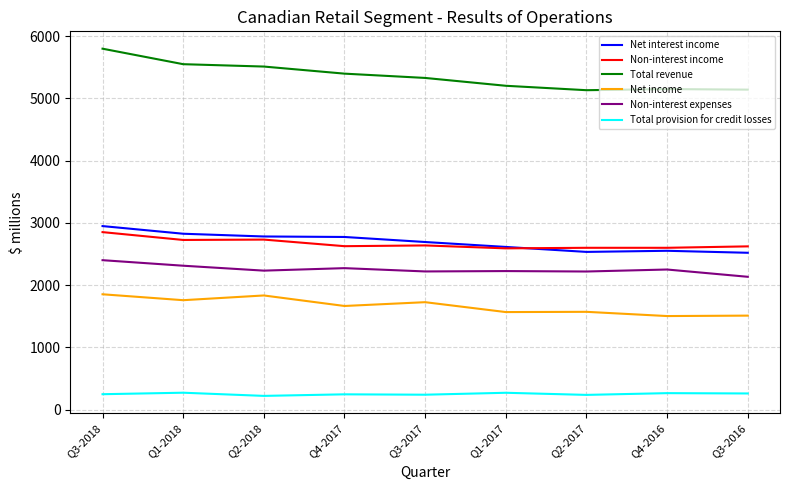

What is the spread (max minus min) of values at Q4-2017?

5154